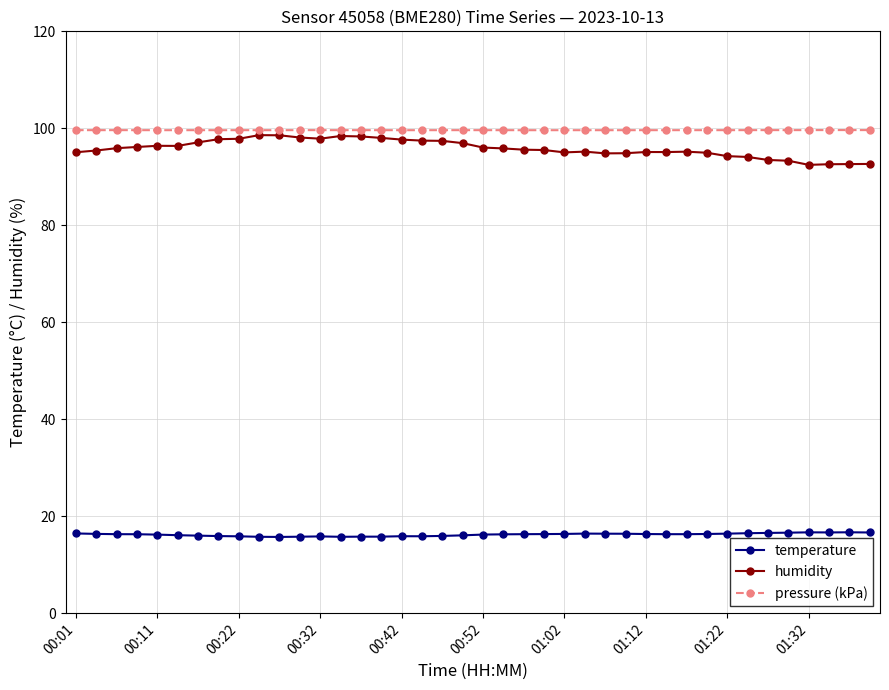

True or false: humidity and pressure (kPa) cross at least once.

False